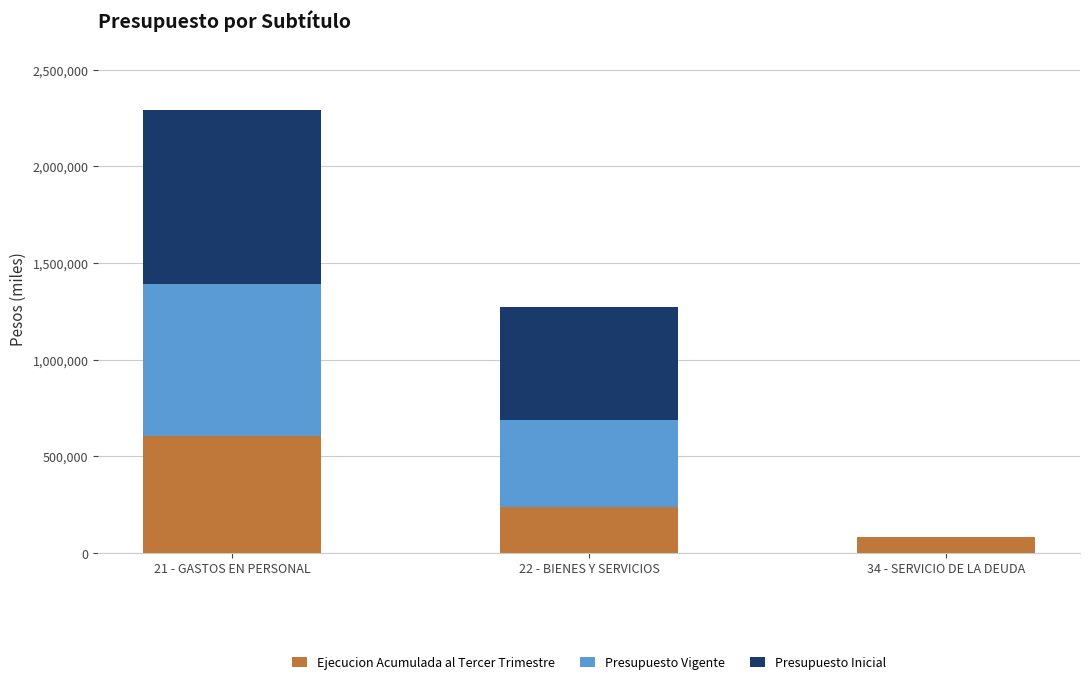

Which category has the highest value in the Ejecucion Acumulada al Tercer Trimestre series?

21 - GASTOS EN PERSONAL